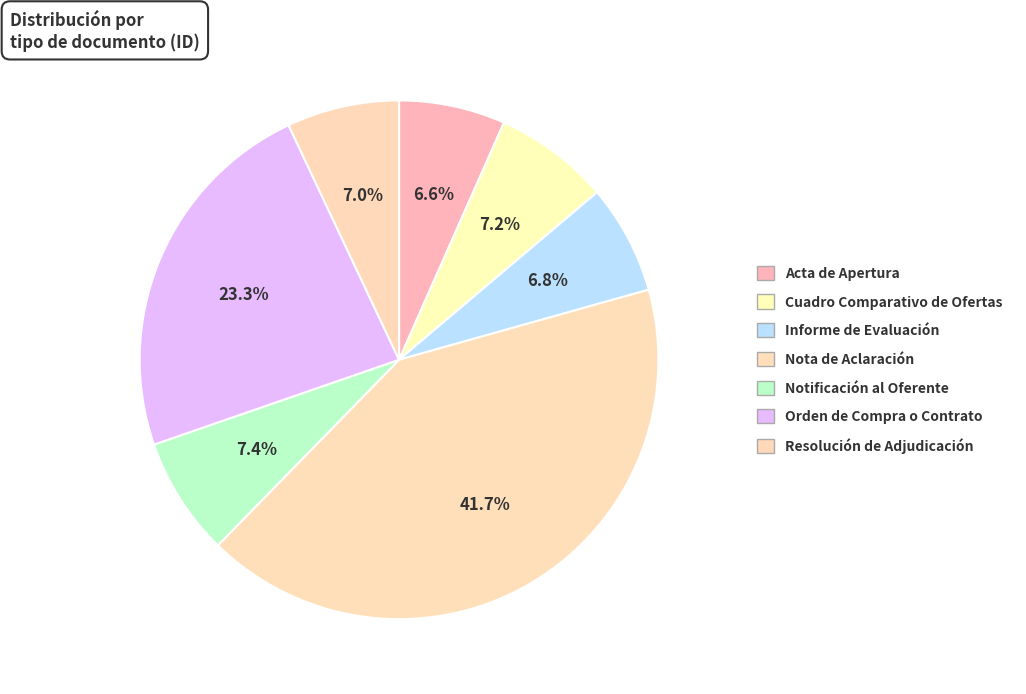

Count the number of slices in the pie.

7